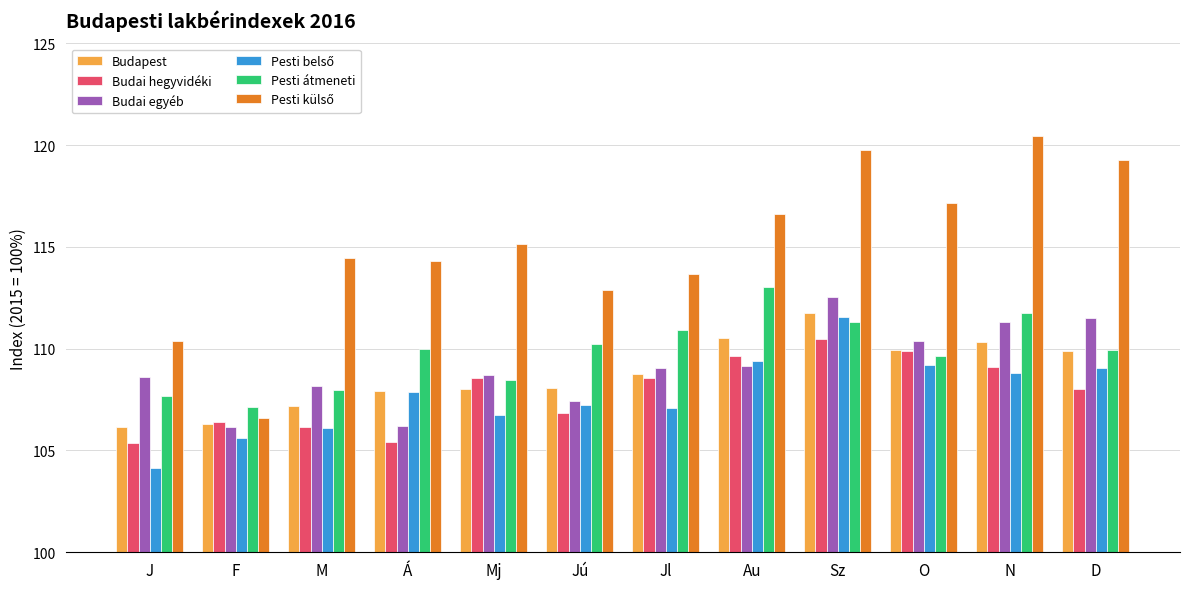

Is it true that Budapest equals 153.7 at N?

False